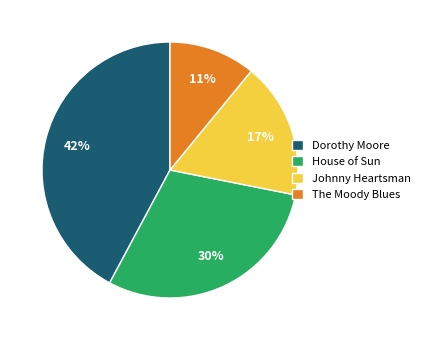

Does House of Sun account for over 50% of the chart?

No